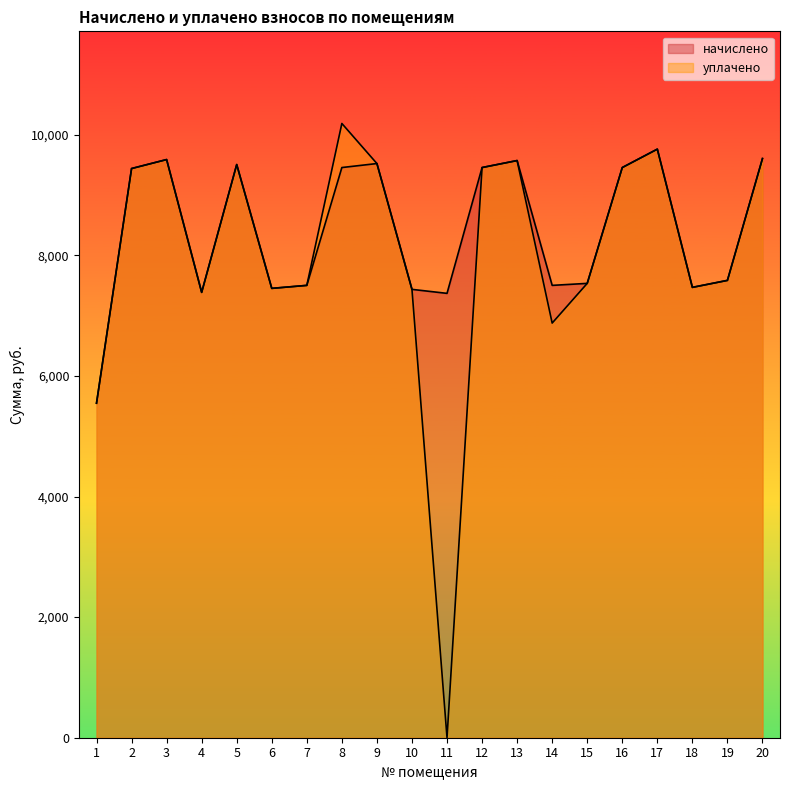

At which label is начислено closest to 7654?

19